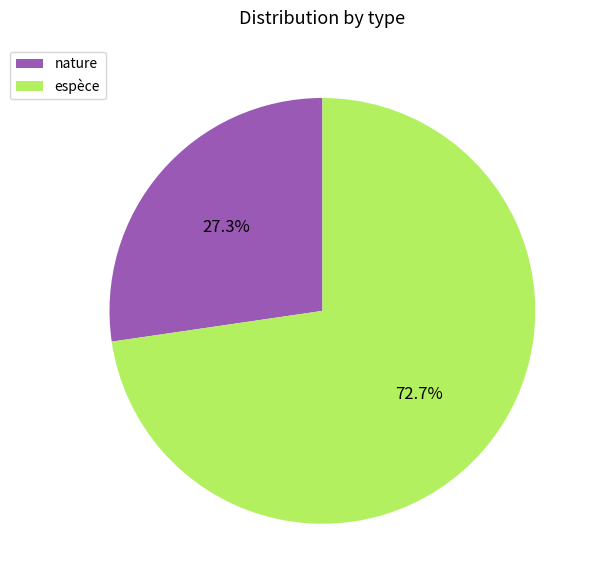

To the nearest percent, what is the average slice percentage?

50%